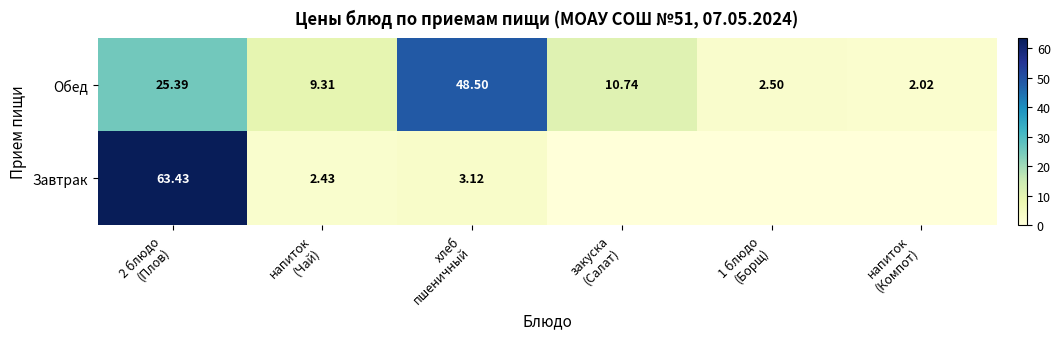

At which label does Обед reach its peak?

хлеб пшеничный